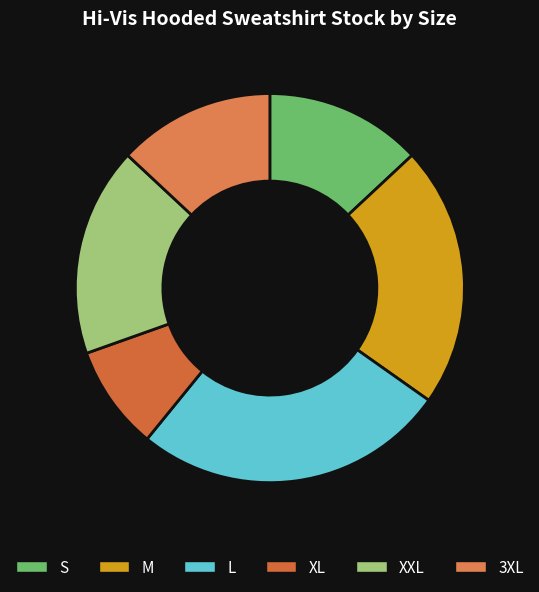

Does 3XL represent more than half of the total?

No